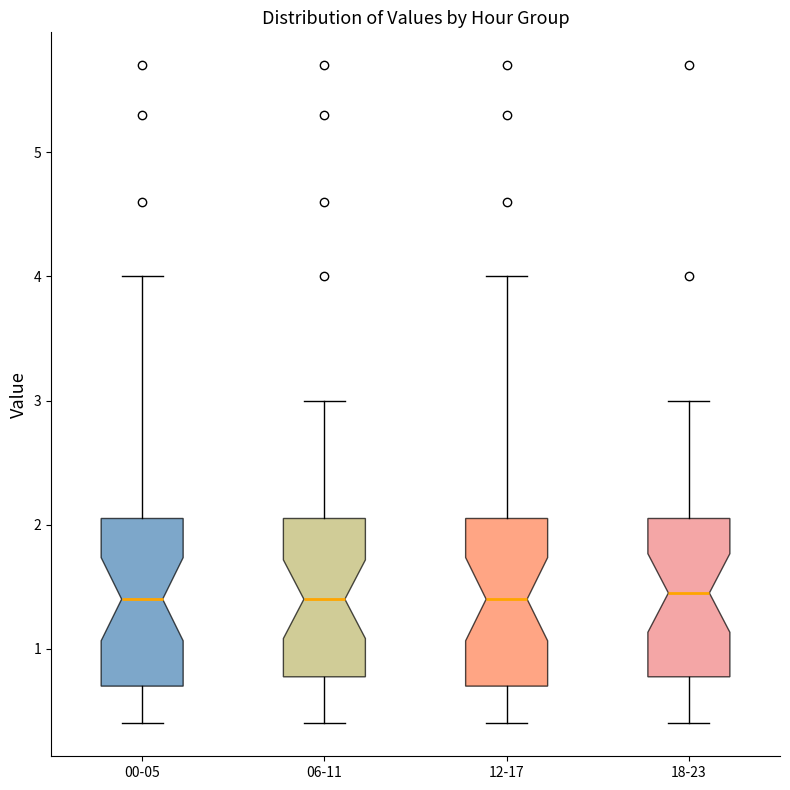

Reading left to right, transcribe this box plot: for each box, give where its median line is, the range the box spans, and where its two whiskers end, as read against the y-axis. The values are not printed on the chart, so give them approximately, as read against the axis.

00-05: median 1.4, box 0.7 to 2.1, whiskers 0.4 to 4.0
06-11: median 1.4, box 0.8 to 2.1, whiskers 0.4 to 3.0
12-17: median 1.4, box 0.7 to 2.1, whiskers 0.4 to 4.0
18-23: median 1.5, box 0.8 to 2.1, whiskers 0.4 to 3.0